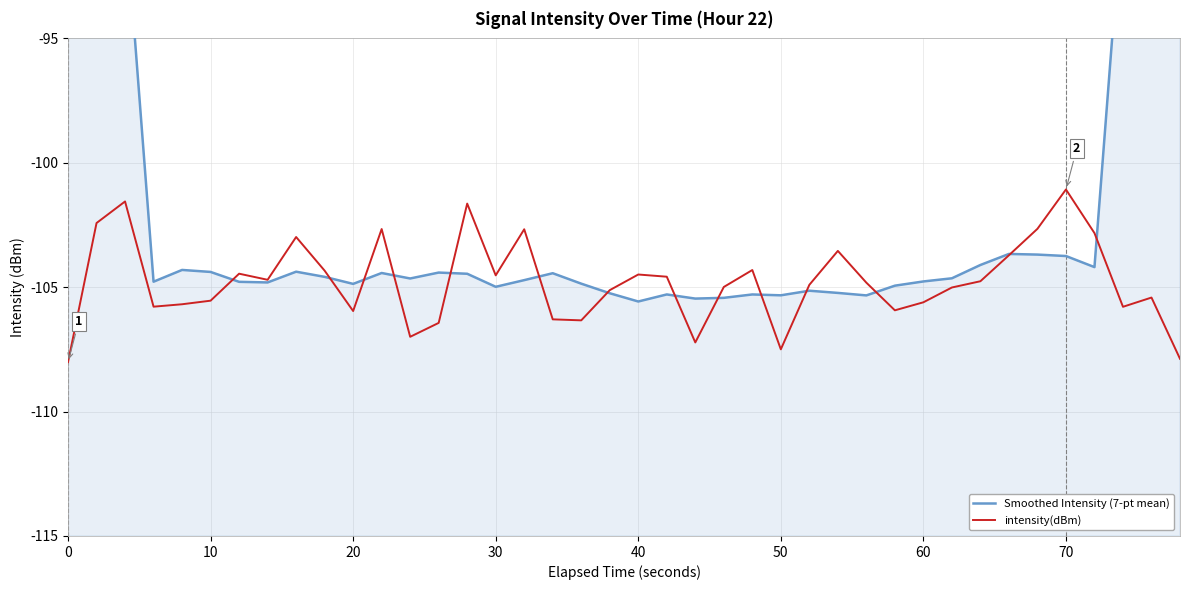

The value of intensity(dBm) at 50 is -73.5. True or false?

False